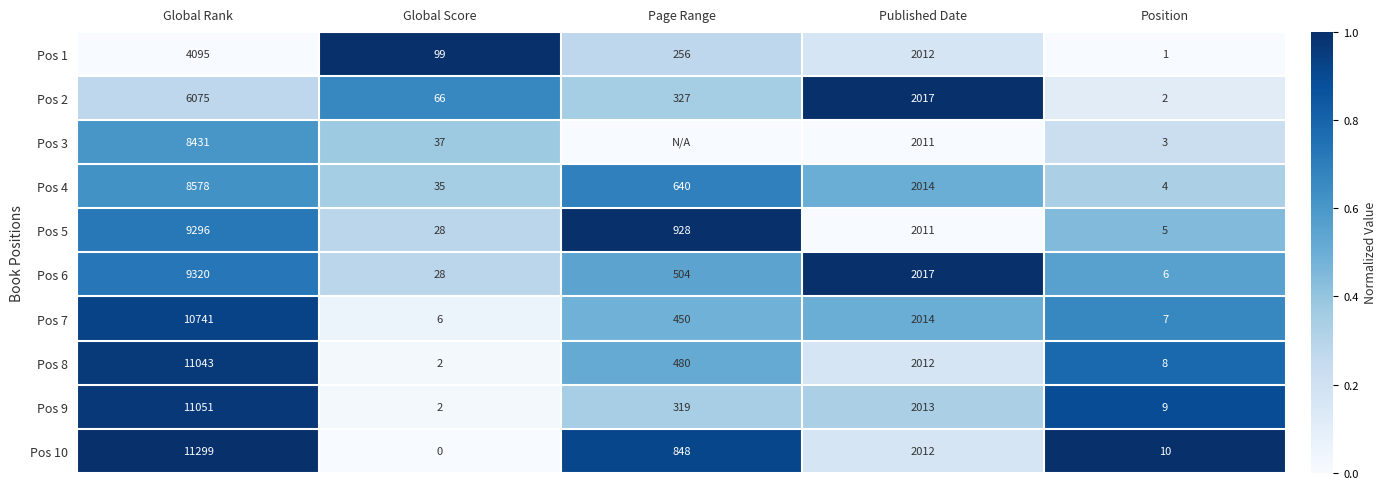

The Pos 8 series shows 1.3 at Global Rank. True or false?

False